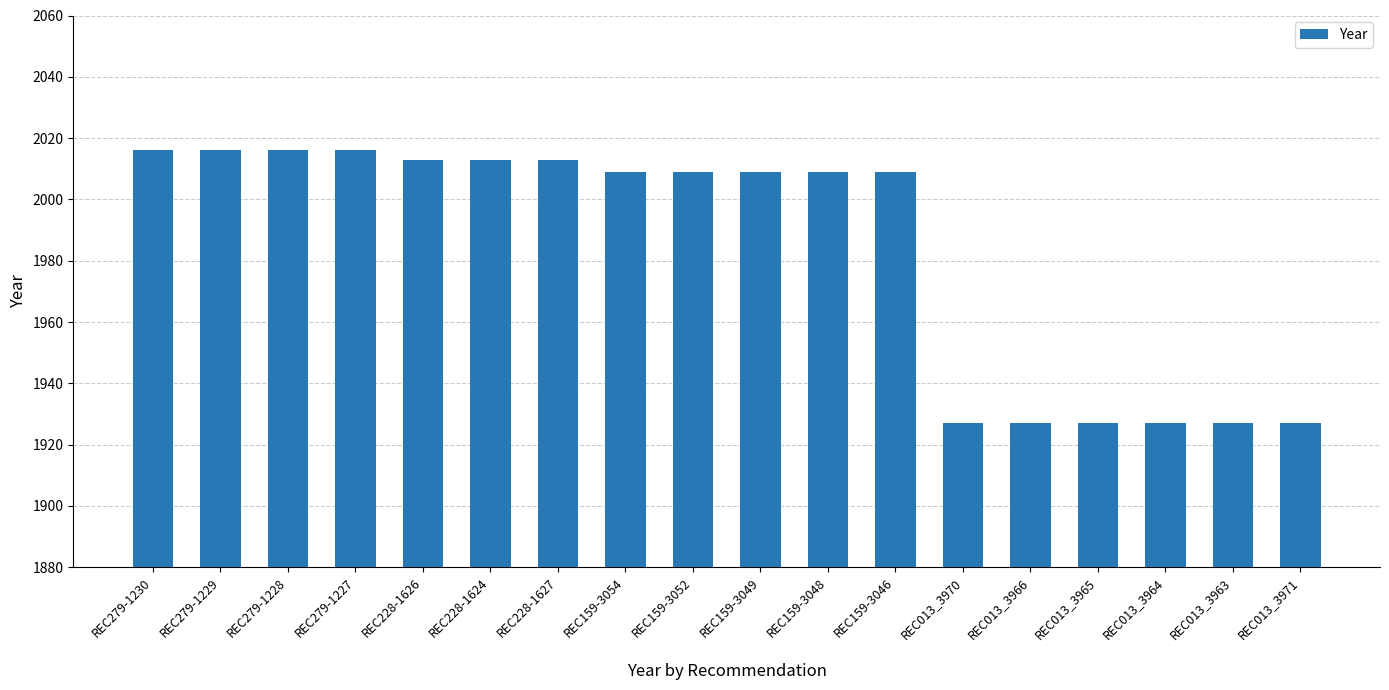

The chart shows a value of 2013 at REC228-1626. True or false?

True